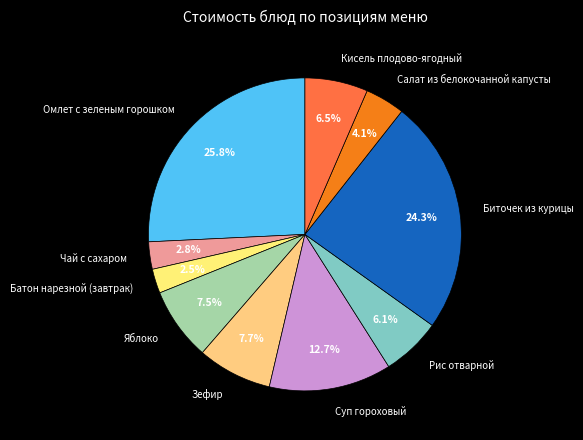

Does any single category account for the majority?

No